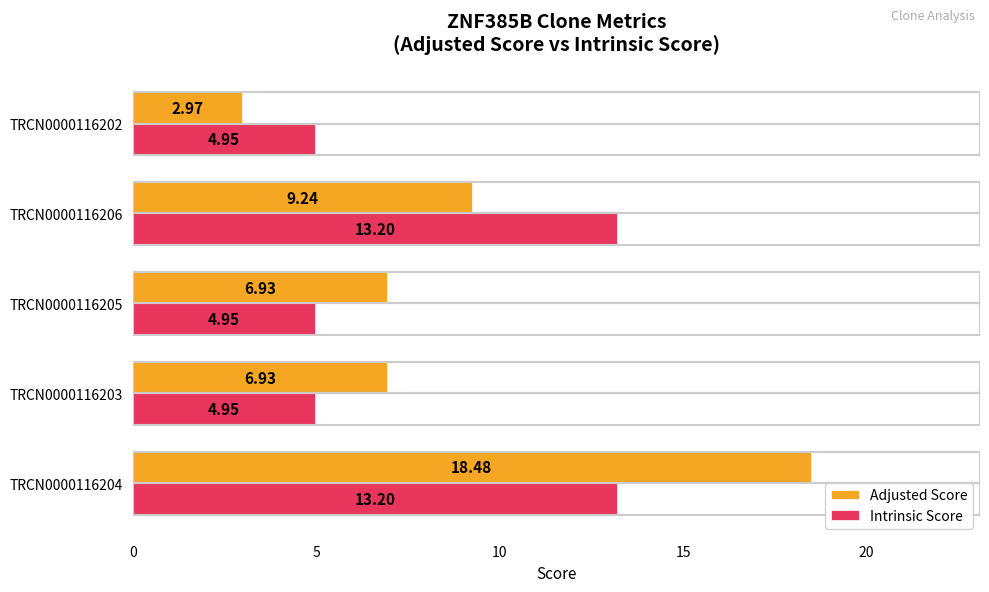

Which category has the lowest value in the Adjusted Score series?

TRCN0000116202